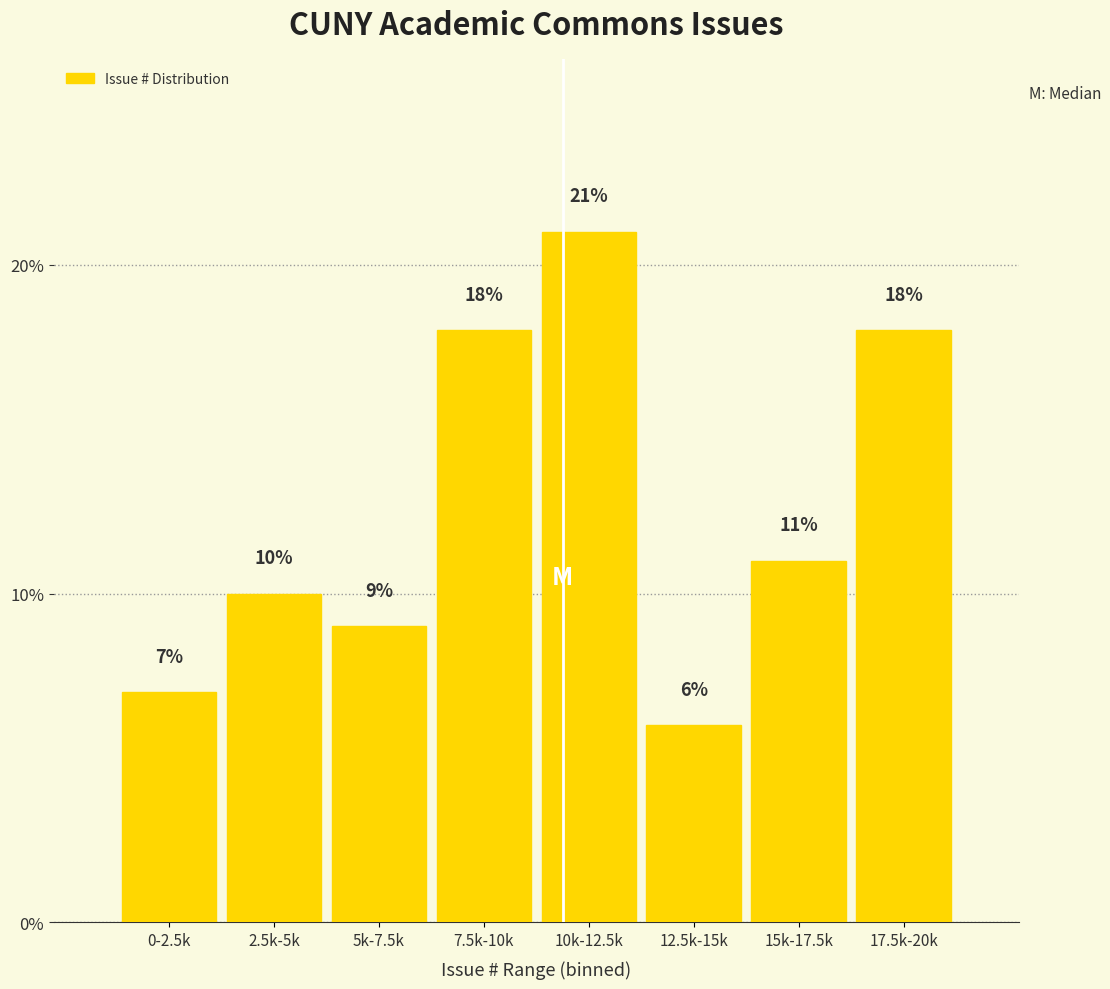

Reading left to right, transcribe all the data shown in this chart.

0-2.5k=7.0	2.5k-5k=10.0	5k-7.5k=9.0	7.5k-10k=18.0	10k-12.5k=21.0	12.5k-15k=6.0	15k-17.5k=11.0	17.5k-20k=18.0